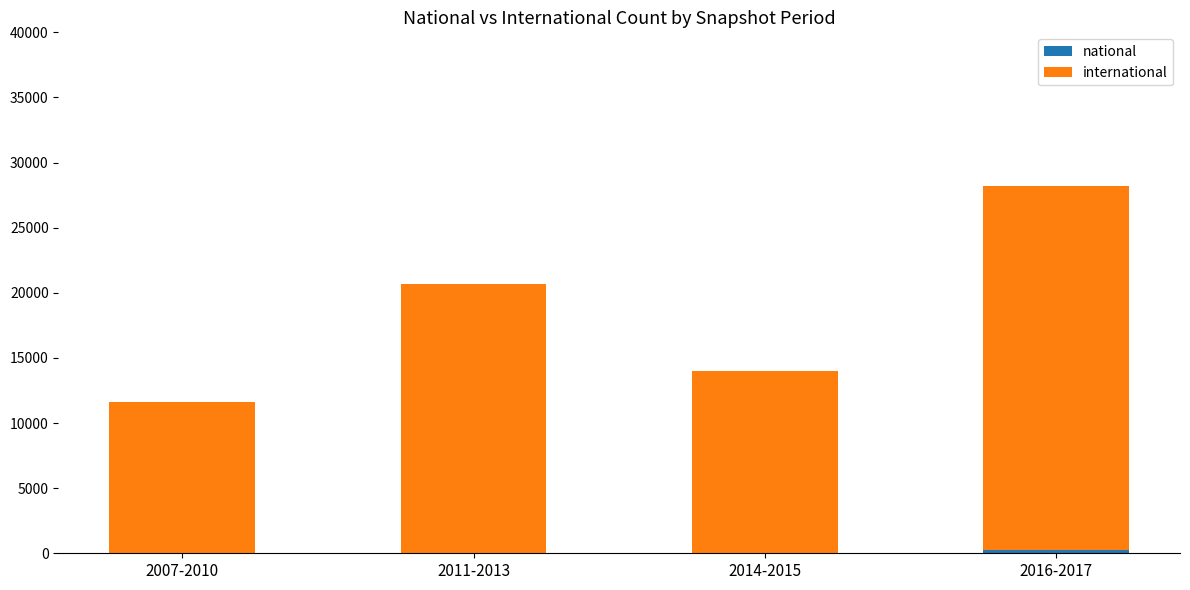

At which category is the sum across all series the highest?

2016-2017